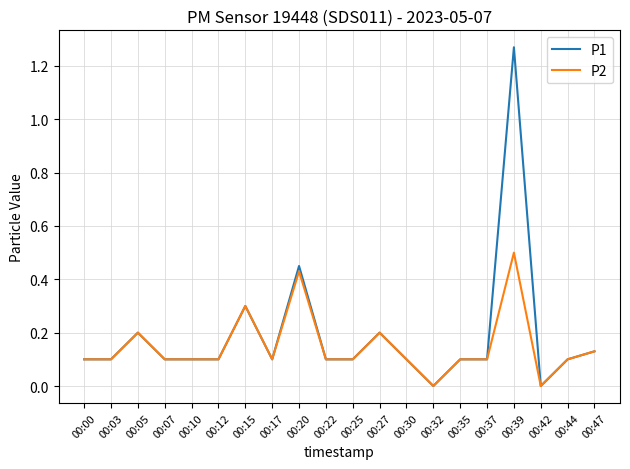

What is the spread (max minus min) of values at 00:39?

0.8